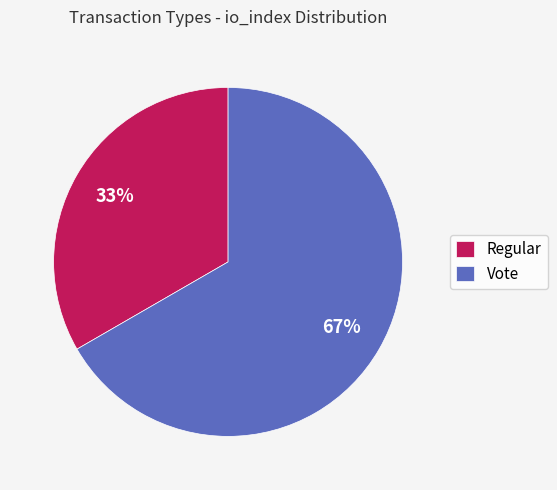

To the nearest percent, what portion does Regular represent?

33%